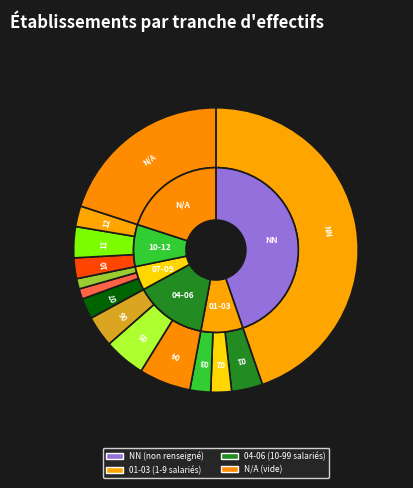

Which has a higher value, 01 or 04?

04